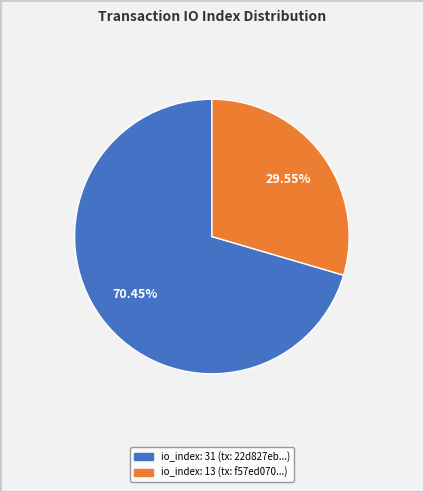

Does any single category account for the majority?

Yes